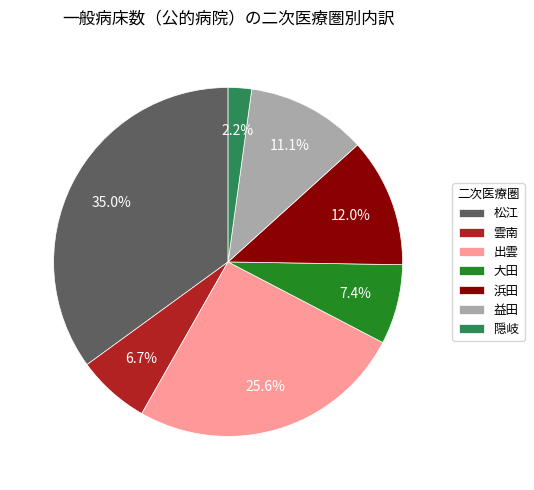

Between 大田 and 隠岐, which is larger?

大田